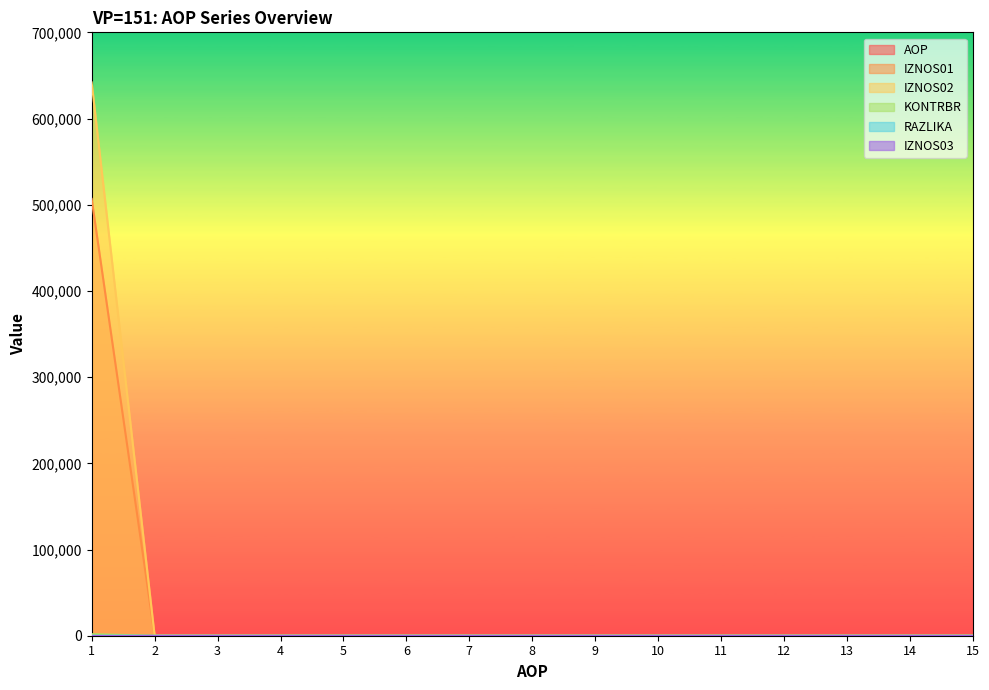

True or false: IZNOS02 has a value of 432238.0 at 13.

False